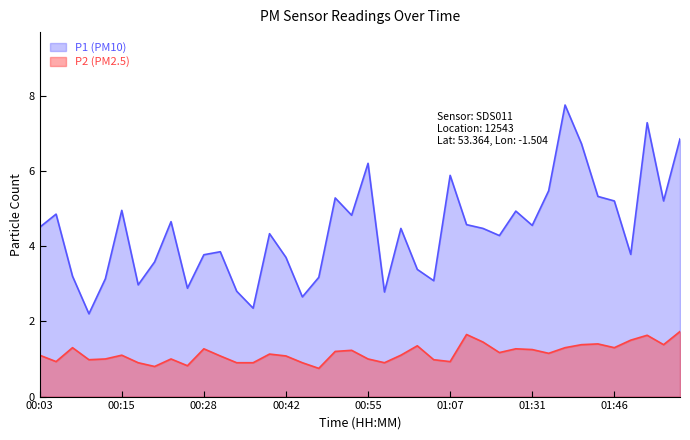

The value of P2 at 01:10 is 0.3. True or false?

False